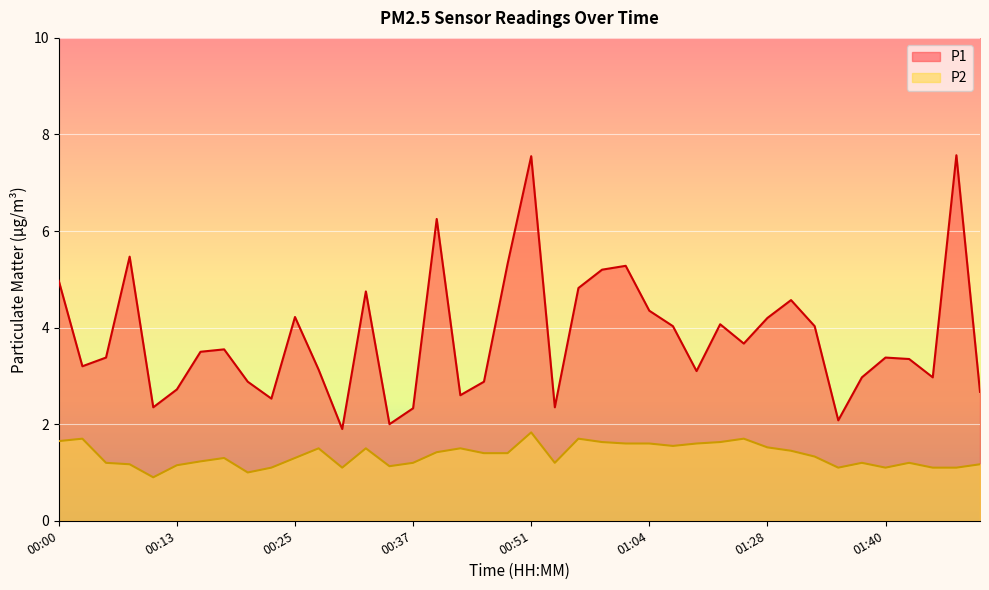

Where does the P2 series first go above 1?

00:00